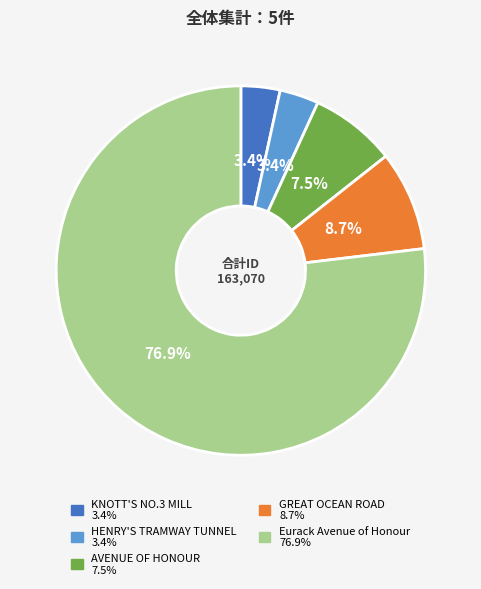

To the nearest percent, what is the combined percentage of KNOTT'S NO.3 MILL and Eurack Avenue of Honour?

80%